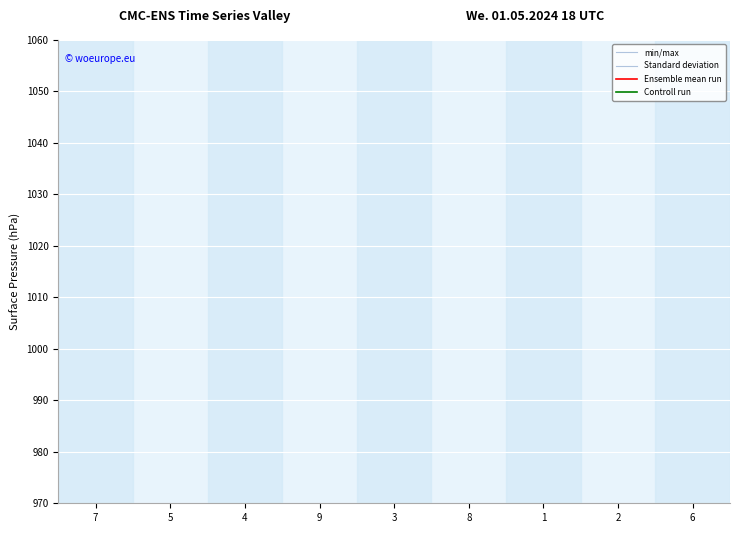

What is the difference between the Standard deviation values at 4 and 7?

1